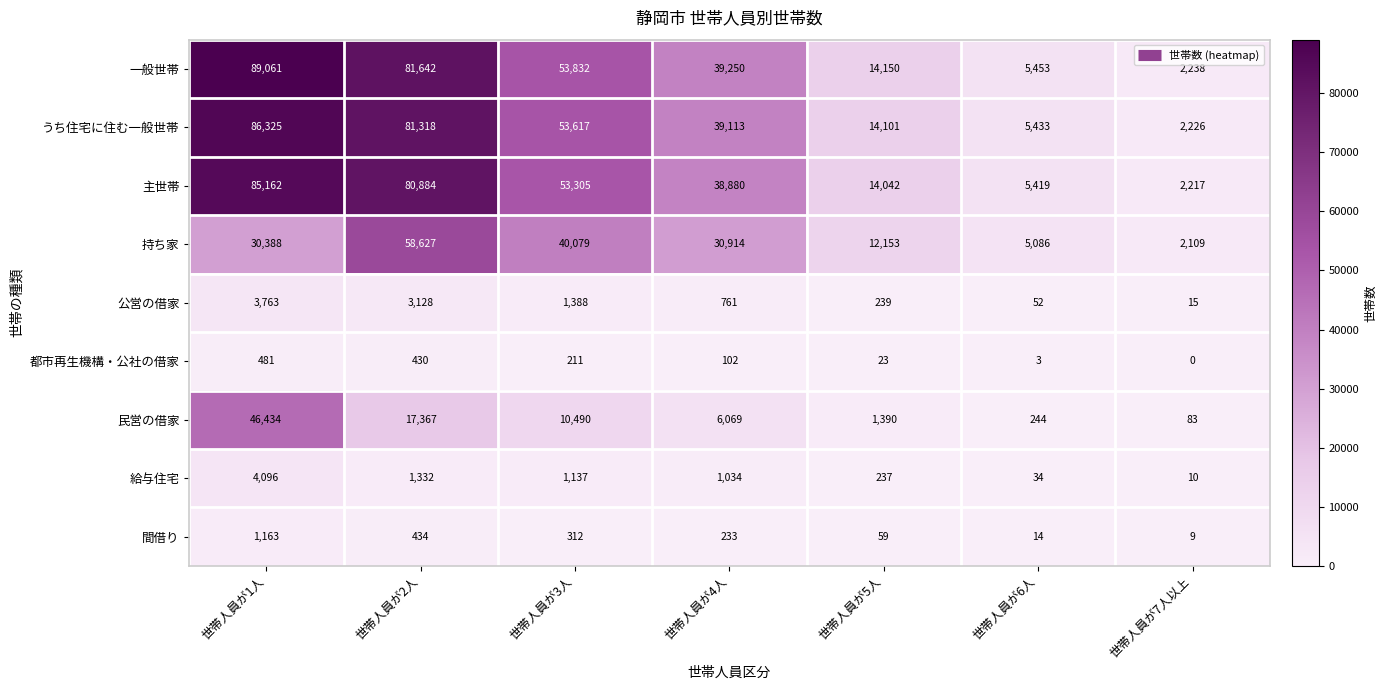

What is the difference between the 主世帯 values at 世帯人員が7人以上 and 世帯人員が4人?

36663